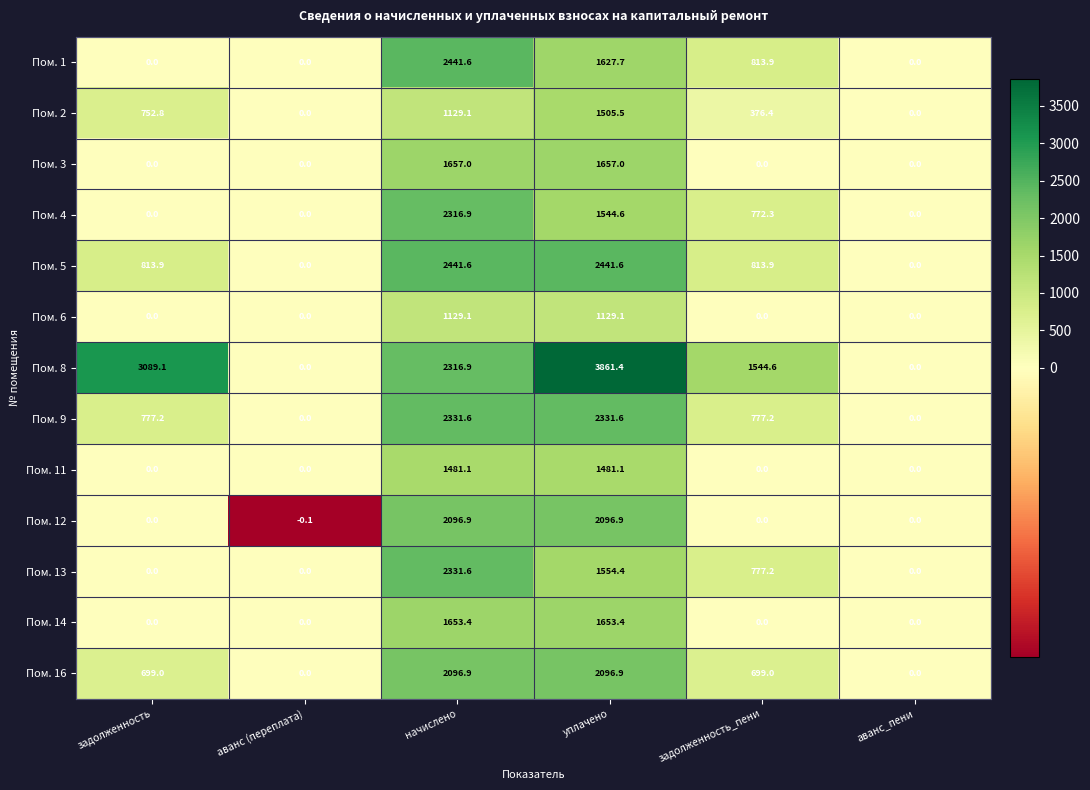

The Пом. 11 series shows 477.6 at аванс (переплата). True or false?

False